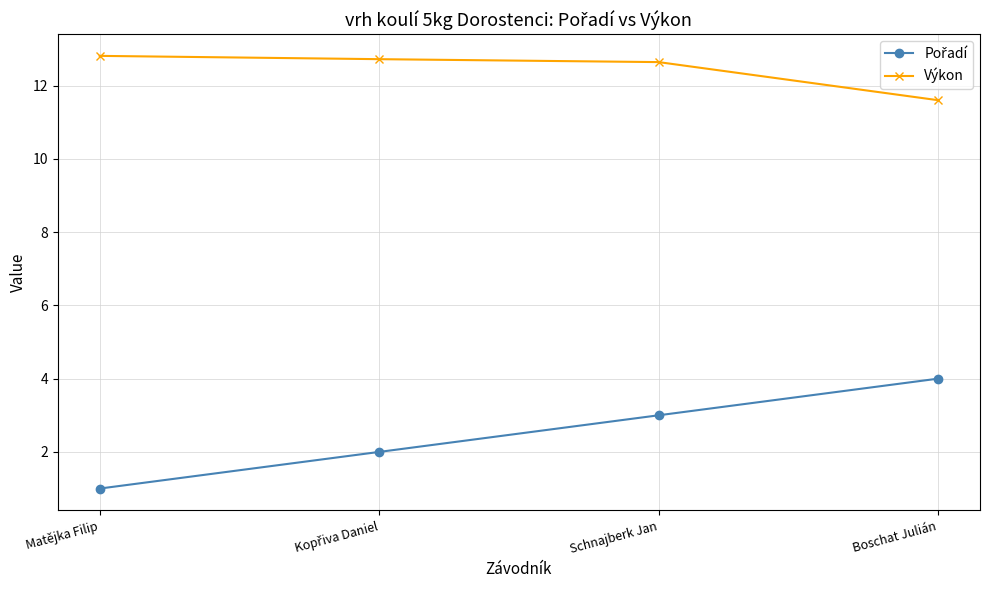

What position from the left is Matějka Filip?

1